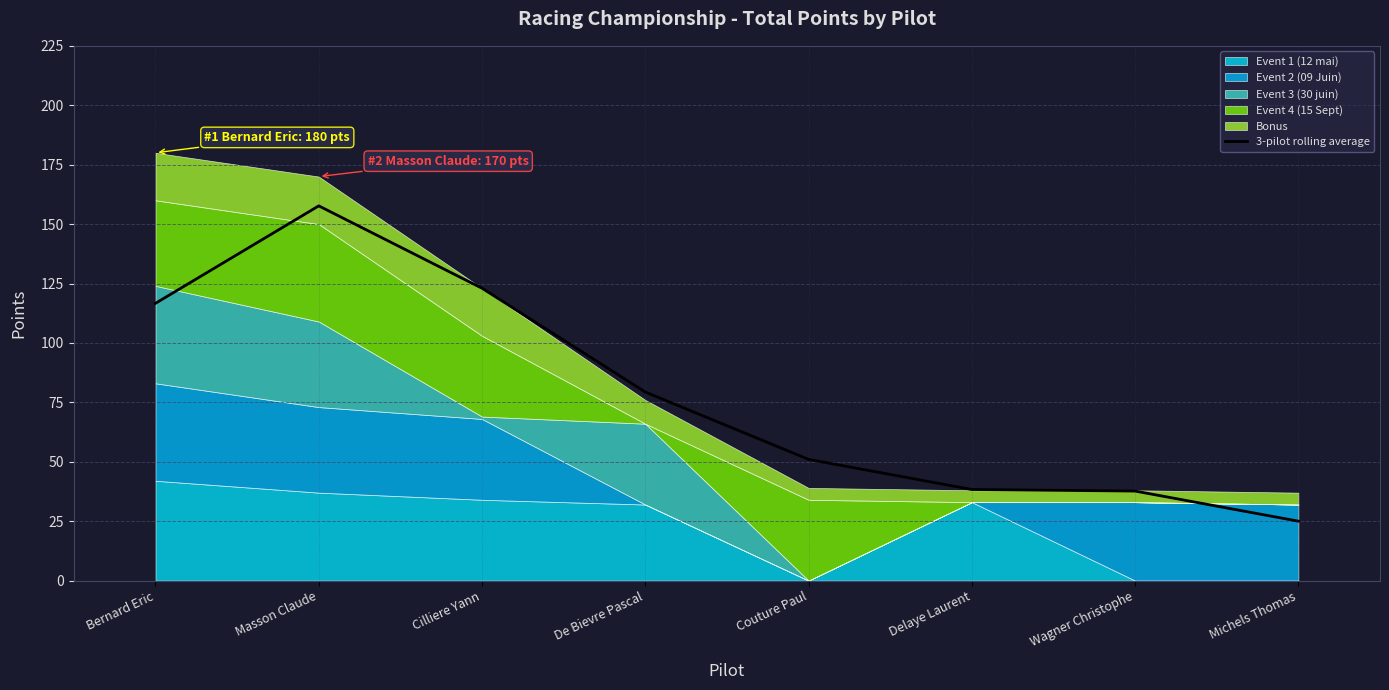

What is the label of the 7th point from the right?

Masson Claude